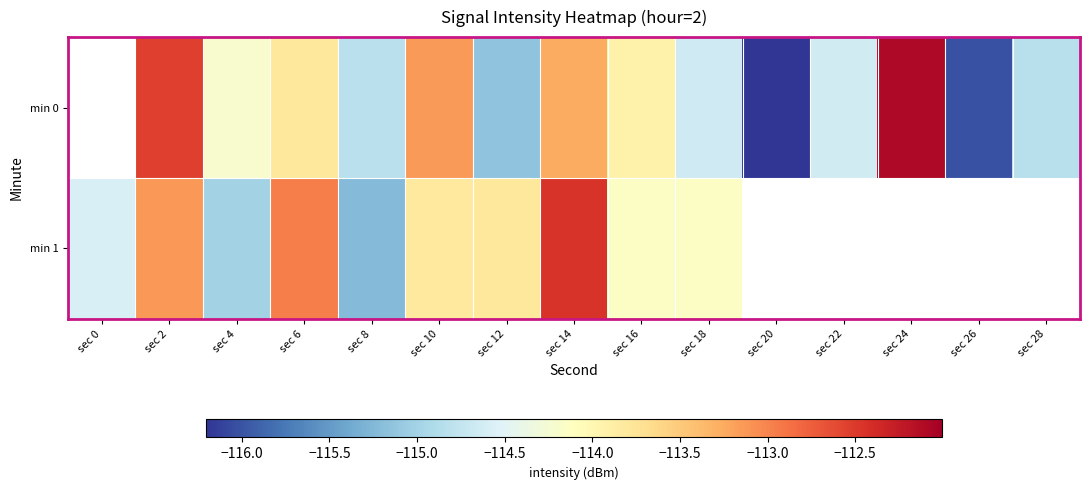

Which has a higher value, sec 0 or sec 4?

sec 4